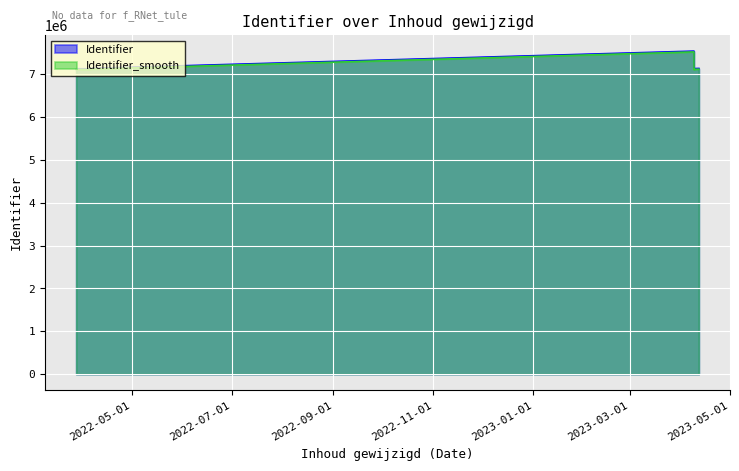

What is the label of the 12th point from the left?

2023-04-09